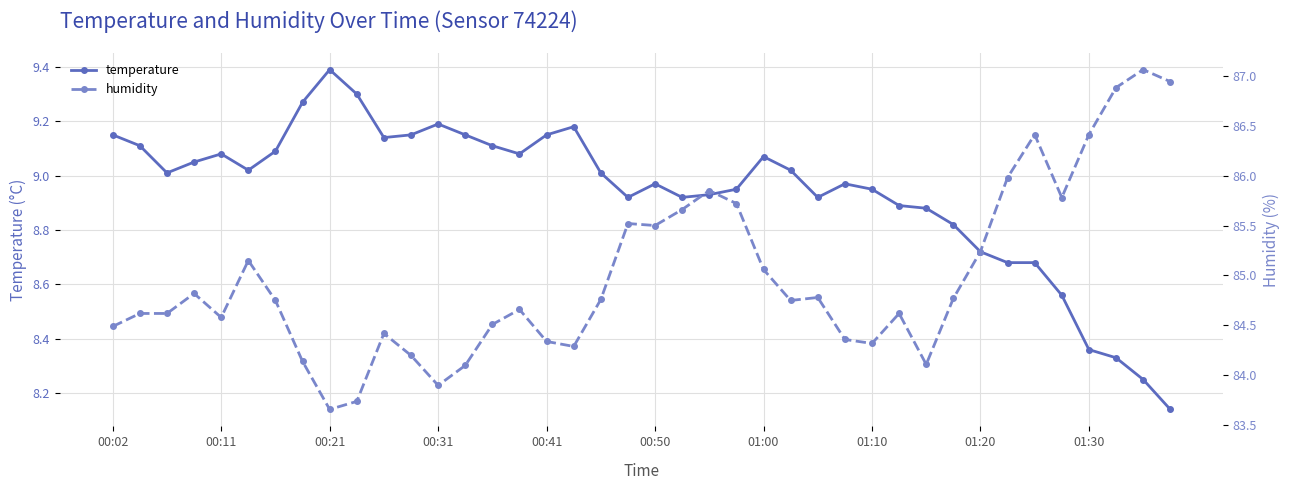

What is the value of the temperature point at the 13th from the left?

9.2